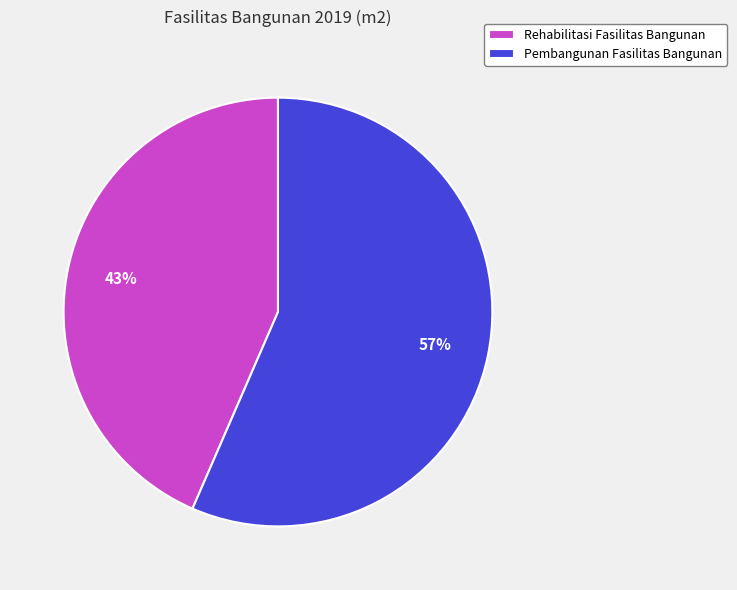

Is there a majority slice in this chart?

Yes